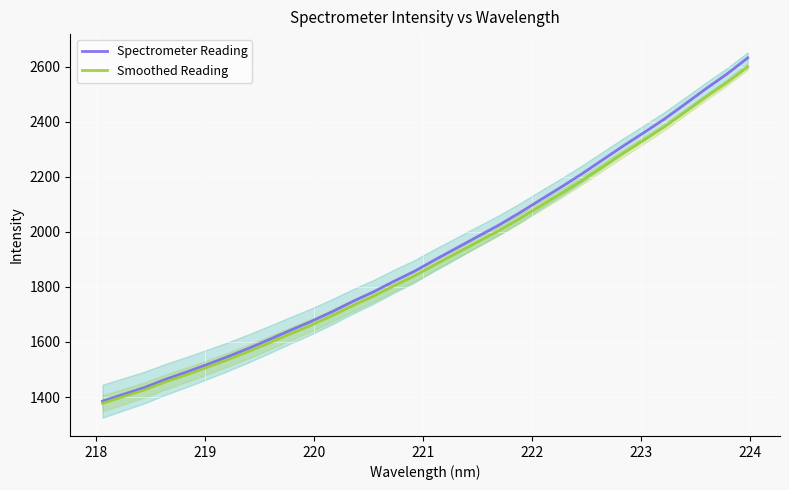

What is the minimum value for Smoothed Reading?

1377.2